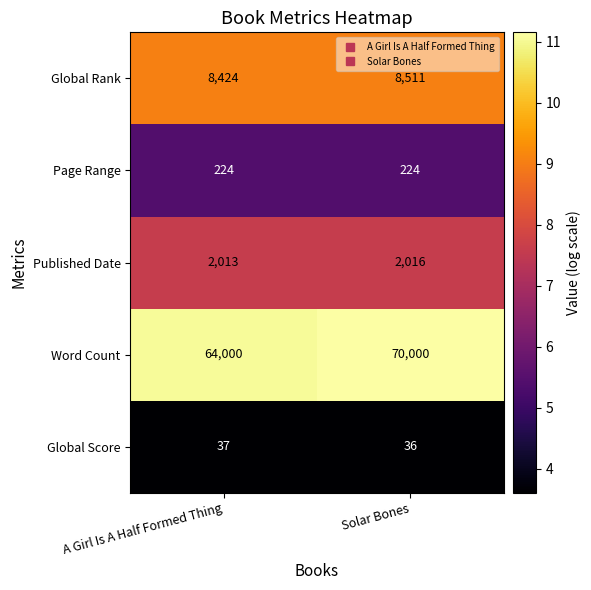

Which series has the widest spread of values?

Word Count